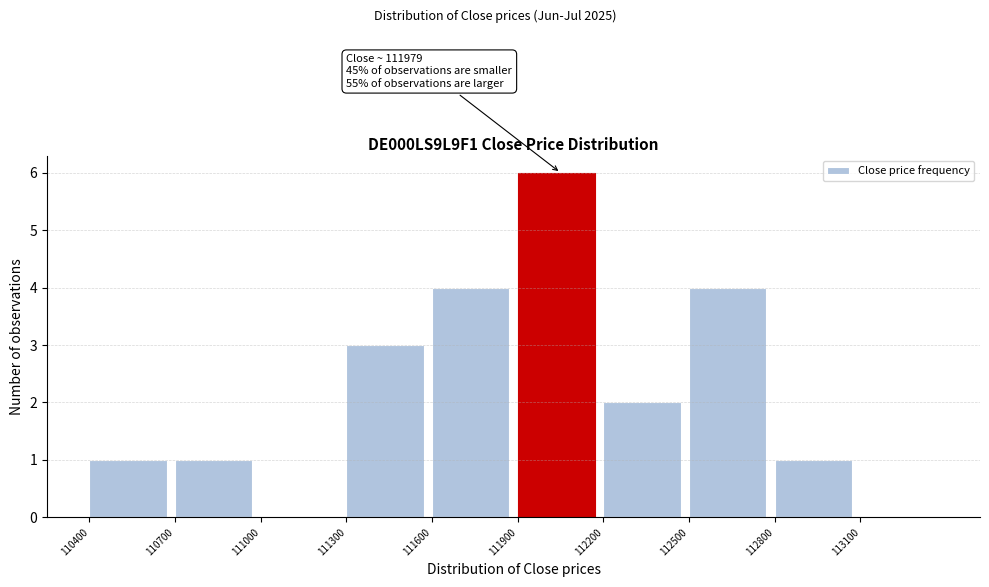

Which range on the x-axis has the tallest bar?

111900 to 112200